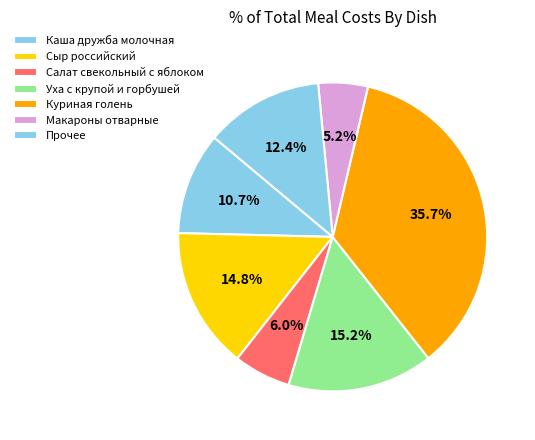

Count the number of slices in the pie.

7